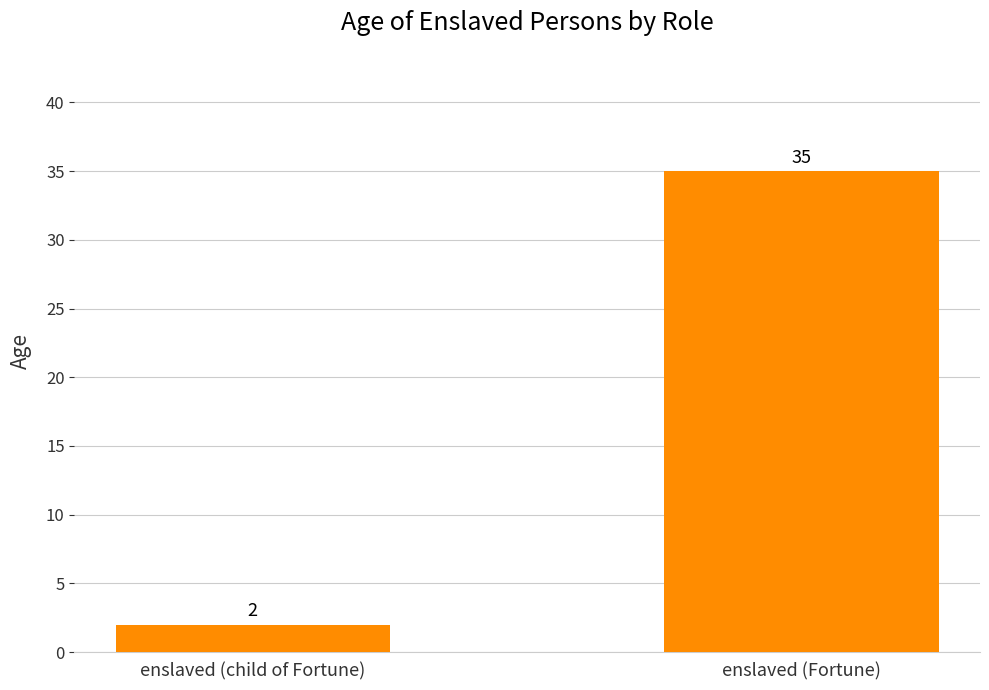

Which label corresponds to the largest value in the chart?

enslaved (Fortune)